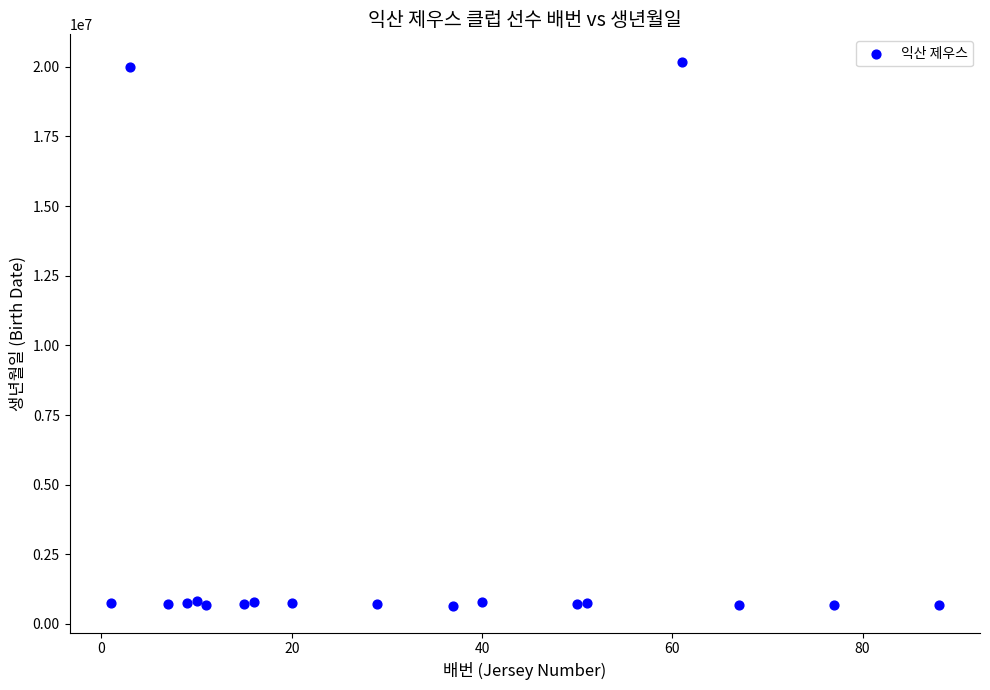

What is the range of Y values (max minus min)?

19529099